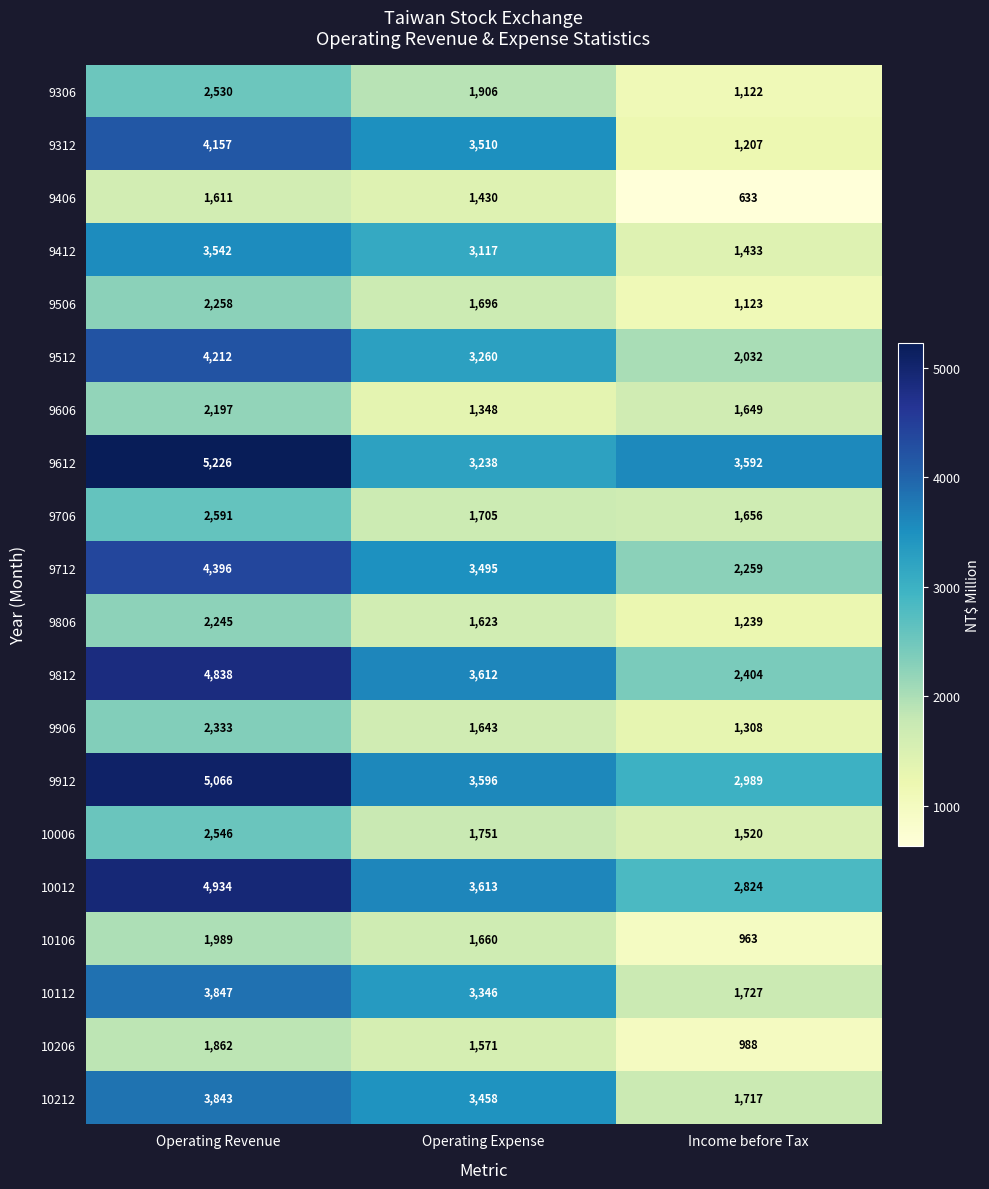

At how many categories does at least one series exceed 1817?

3